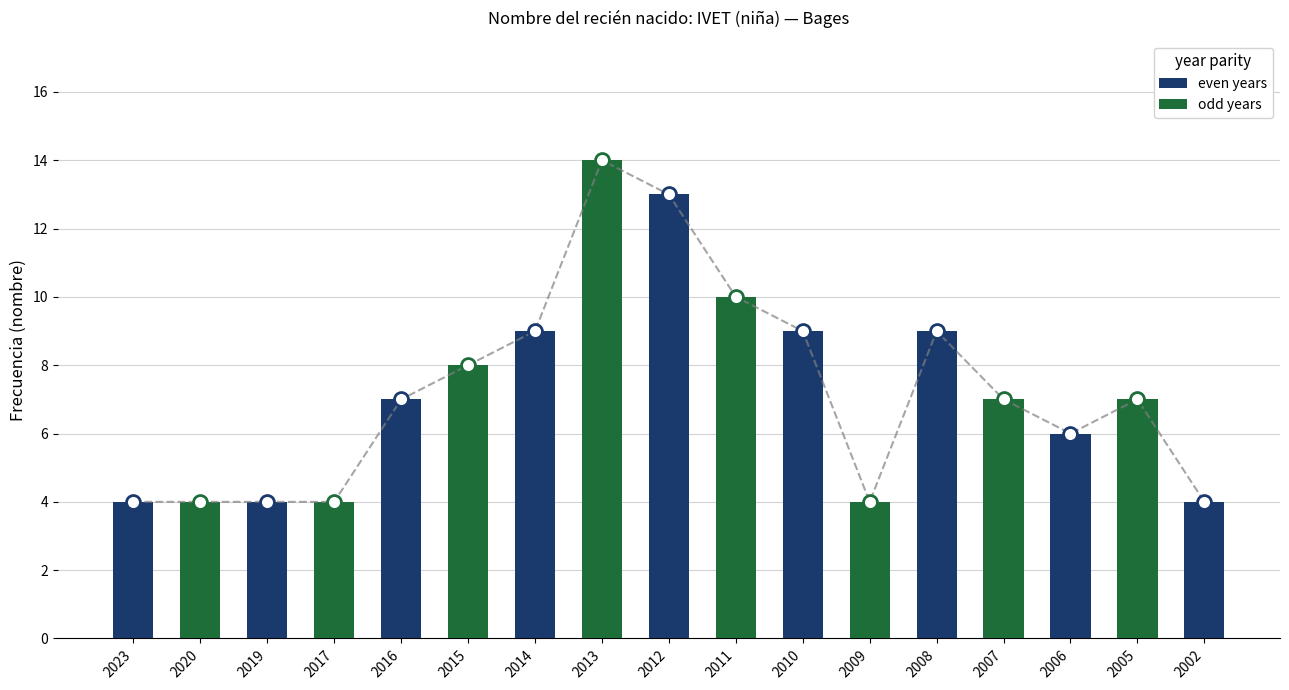

Between 2015 and 2009, which is larger?

2015